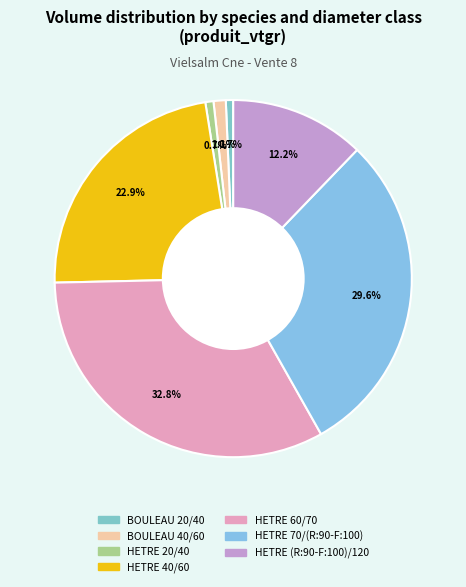

Which has a higher value, HETRE 40/60 or HETRE 20/40?

HETRE 40/60